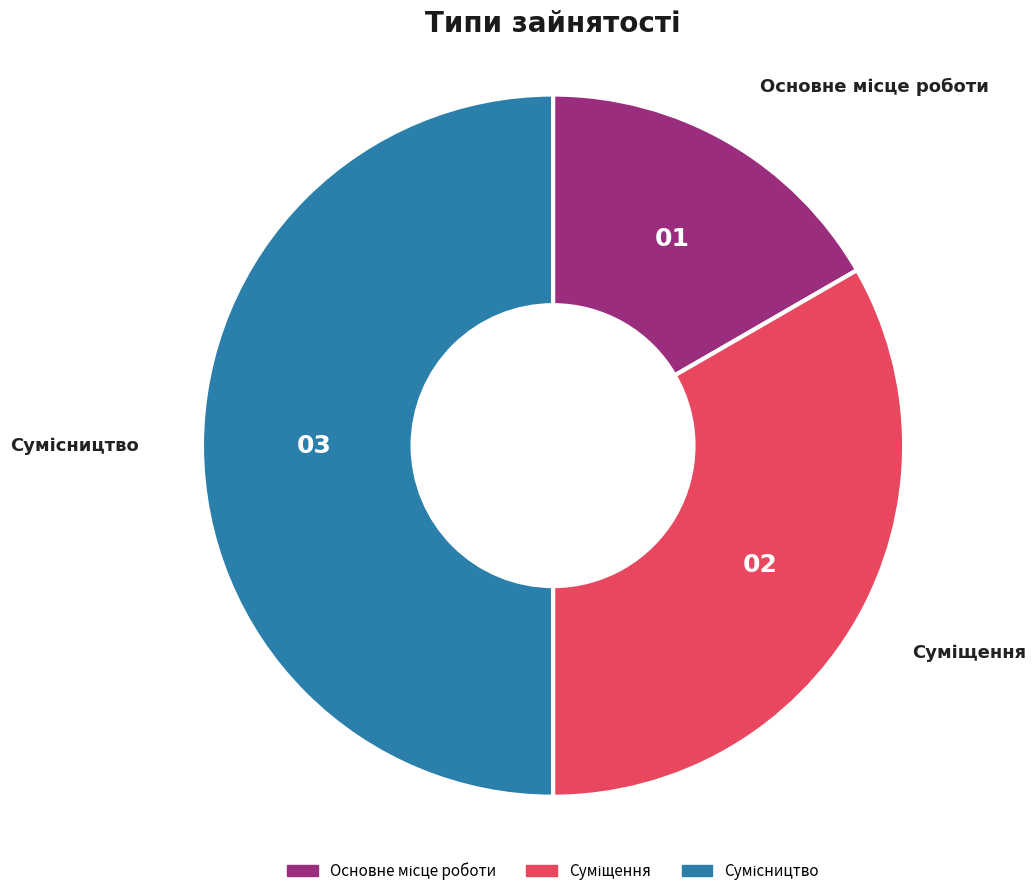

Which has a higher value, Сумісництво or Суміщення?

Сумісництво